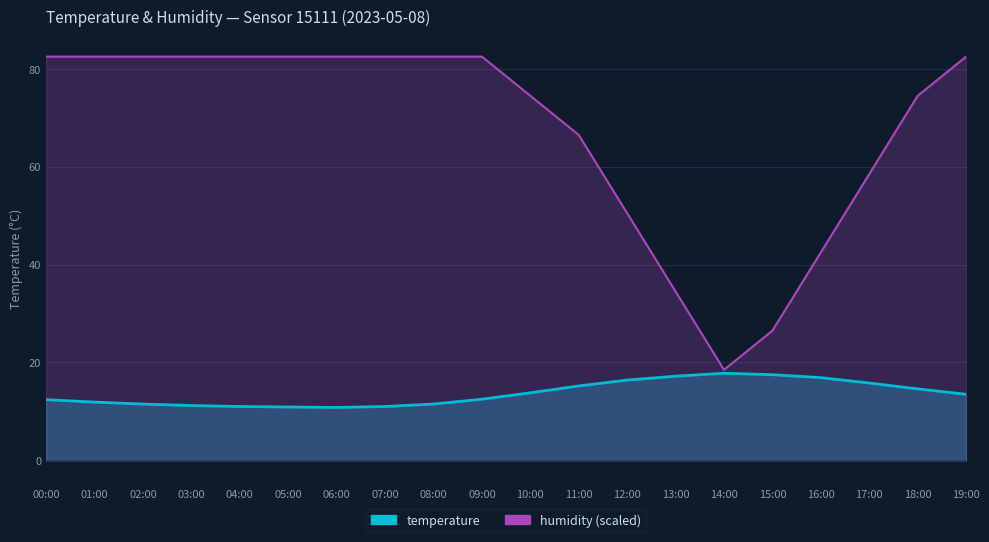

At which category is the sum across all series the highest?

19:00